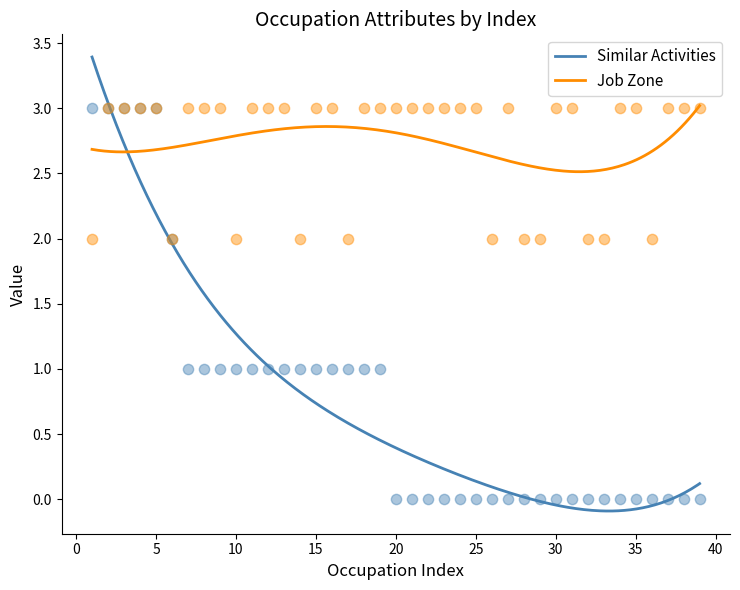

Which series has the largest total across all categories?

Job Zone